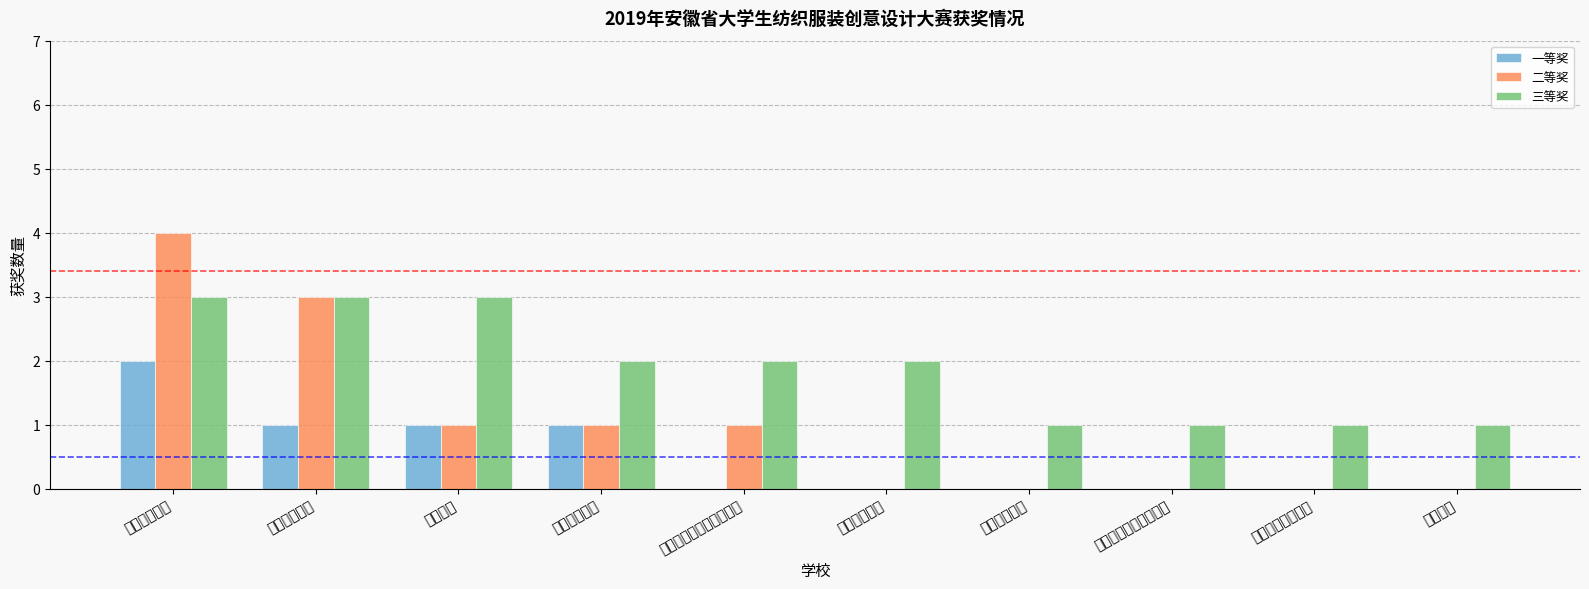

Reading left to right, what are all the values shown in this chart?

一等奖: 安徽农业大学=2	安徽工程大学=1	皖西学院=1	安徽三联学院=1	马鞍山师范高等专科学校=0	淮北师范大学=0	合肥师范学院=0	安徽师范大学皖江学院=0	淮北职业技术学院=0	宿州学院=0
二等奖: 安徽农业大学=4	安徽工程大学=3	皖西学院=1	安徽三联学院=1	马鞍山师范高等专科学校=1	淮北师范大学=0	合肥师范学院=0	安徽师范大学皖江学院=0	淮北职业技术学院=0	宿州学院=0
三等奖: 安徽农业大学=3	安徽工程大学=3	皖西学院=3	安徽三联学院=2	马鞍山师范高等专科学校=2	淮北师范大学=2	合肥师范学院=1	安徽师范大学皖江学院=1	淮北职业技术学院=1	宿州学院=1